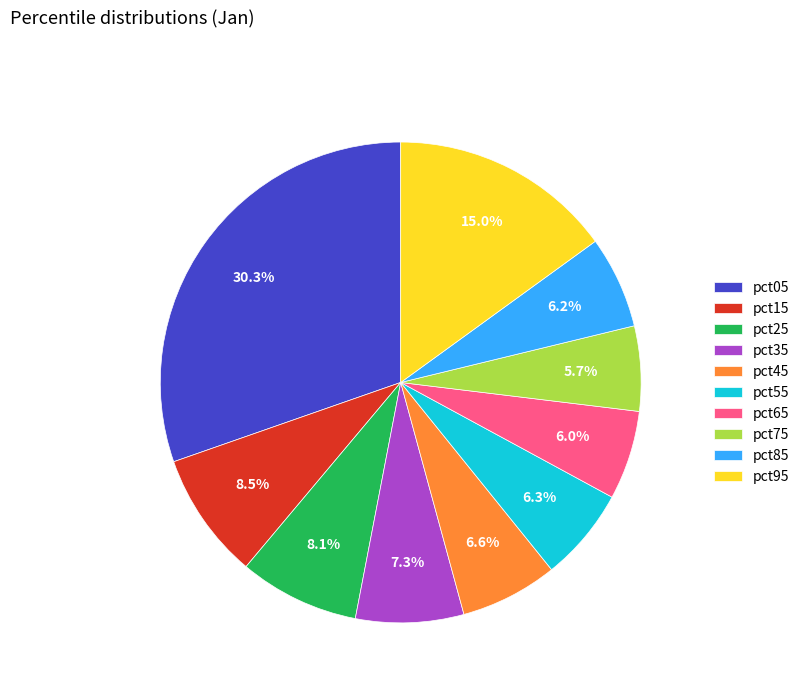

The pct35 slice represents 15% of the pie. True or false?

False